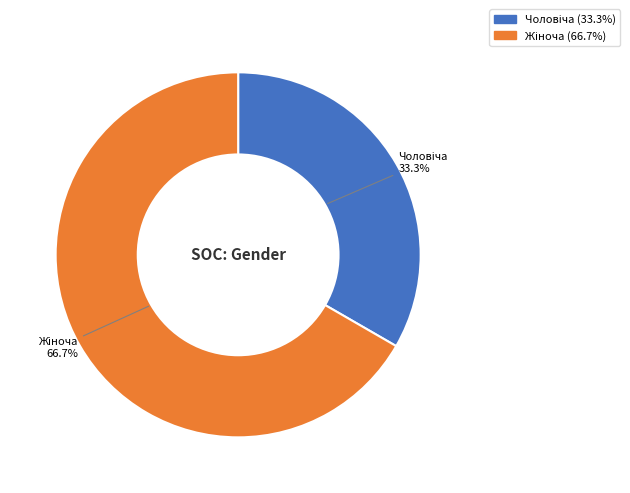

Is there any slice that represents more than half of the pie?

Yes